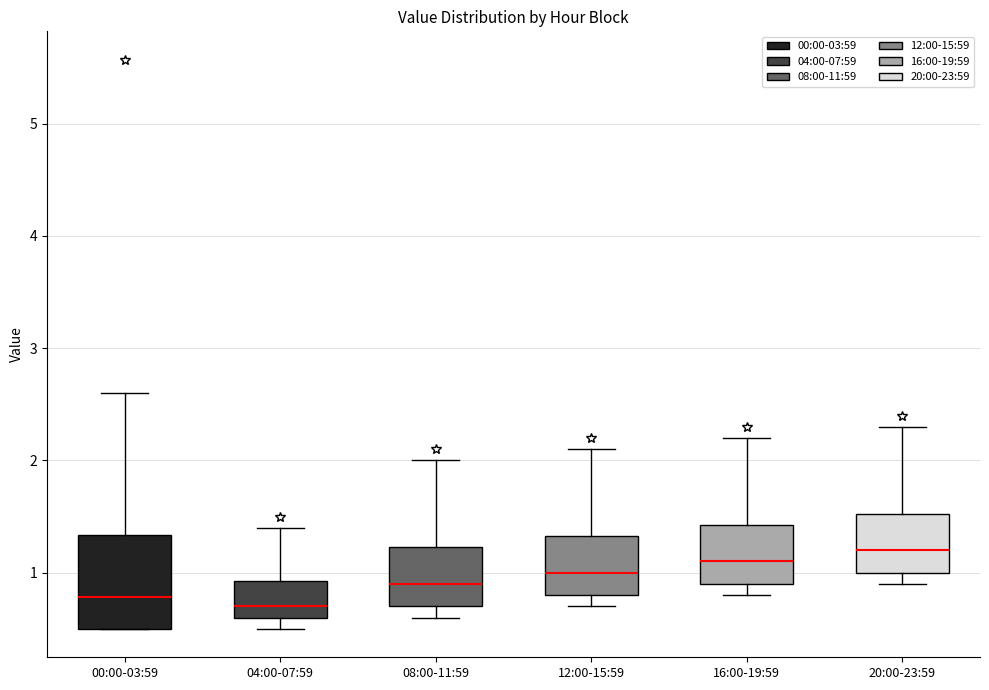

Reading left to right, transcribe this box plot: for each box, give where its median line is, the range the box spans, and where its two whiskers end, as read against the y-axis. The values are not printed on the chart, so give them approximately, as read against the axis.

00:00-03:59: median 0.8, box 0.5 to 1.3, whiskers 0.5 to 2.6
04:00-07:59: median 0.7, box 0.6 to 0.9, whiskers 0.5 to 1.4
08:00-11:59: median 0.9, box 0.7 to 1.2, whiskers 0.6 to 2.0
12:00-15:59: median 1.0, box 0.8 to 1.3, whiskers 0.7 to 2.1
16:00-19:59: median 1.1, box 0.9 to 1.4, whiskers 0.8 to 2.2
20:00-23:59: median 1.2, box 1.0 to 1.5, whiskers 0.9 to 2.3